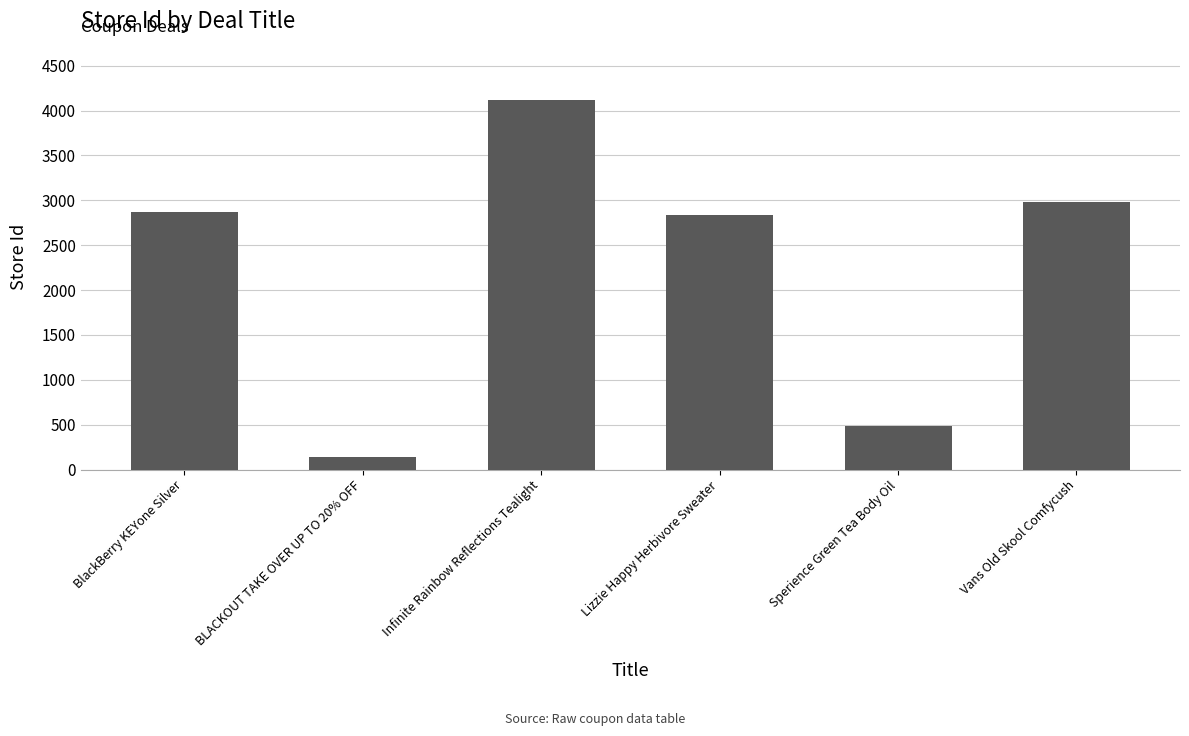

Reading right to left, extract all data points from this chart.

2985	491	2834	4117	139	2867